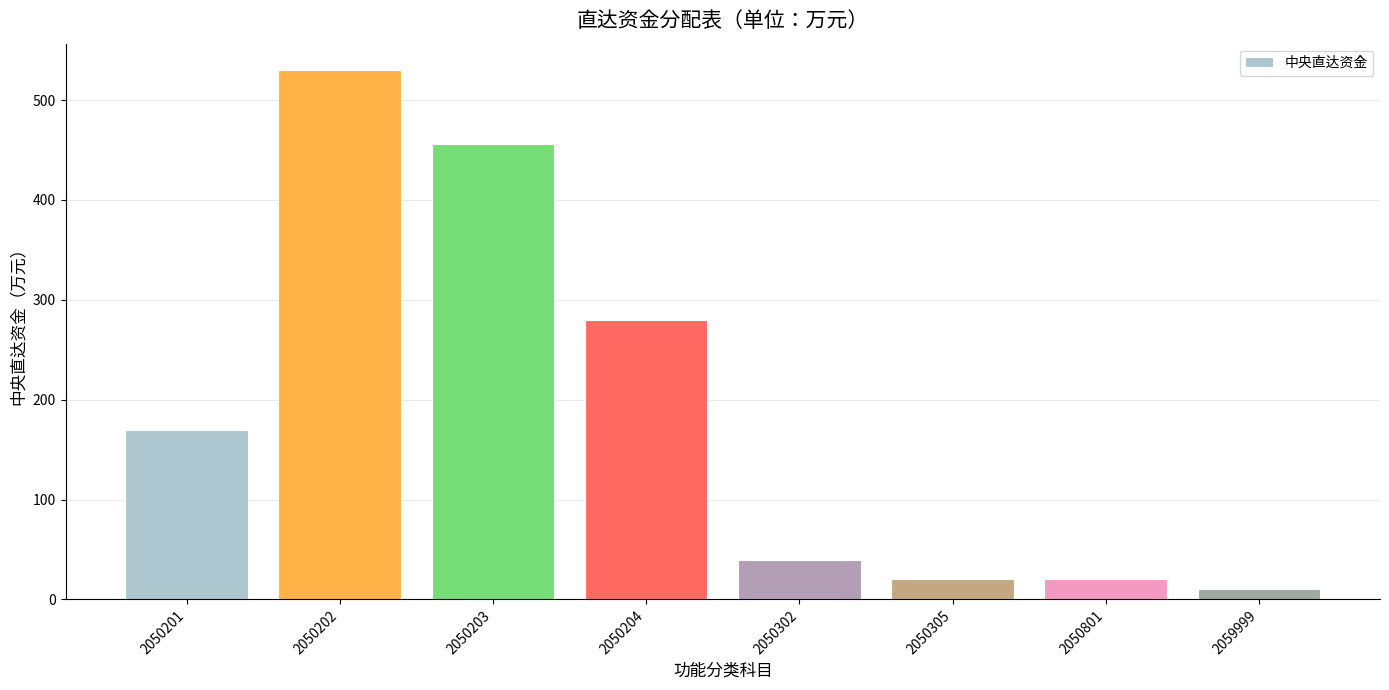

What is the average value?

191